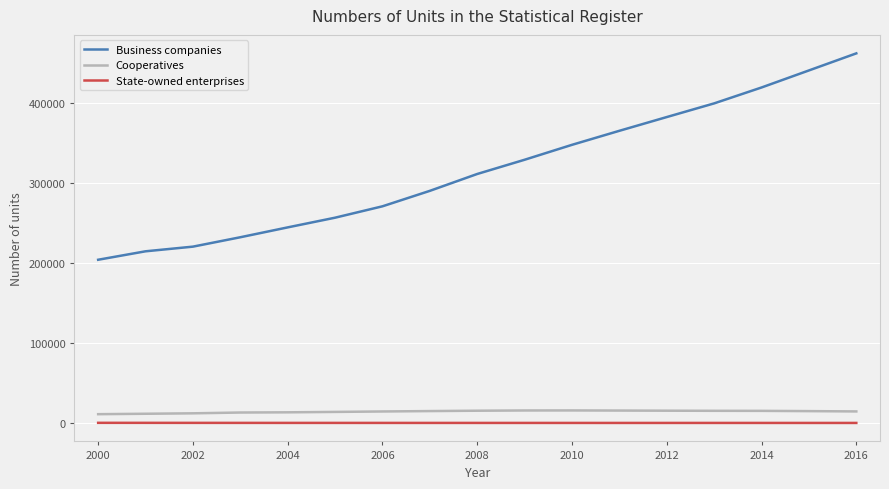

What is the maximum value shown in the chart?

462099